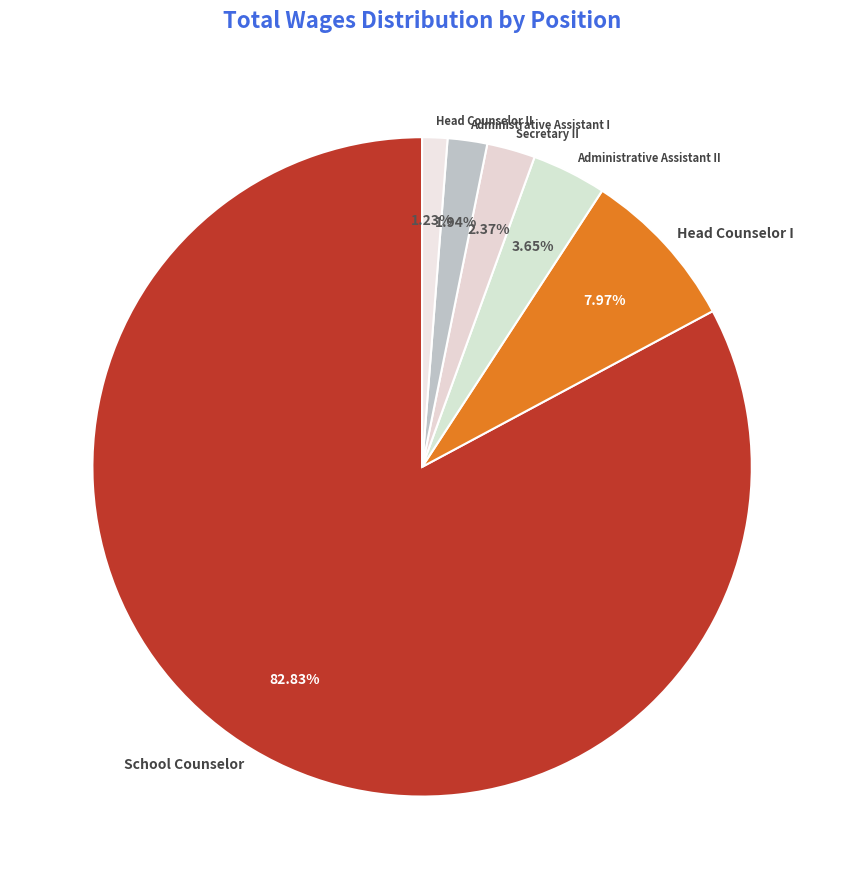

How many slices are in this pie chart?

6